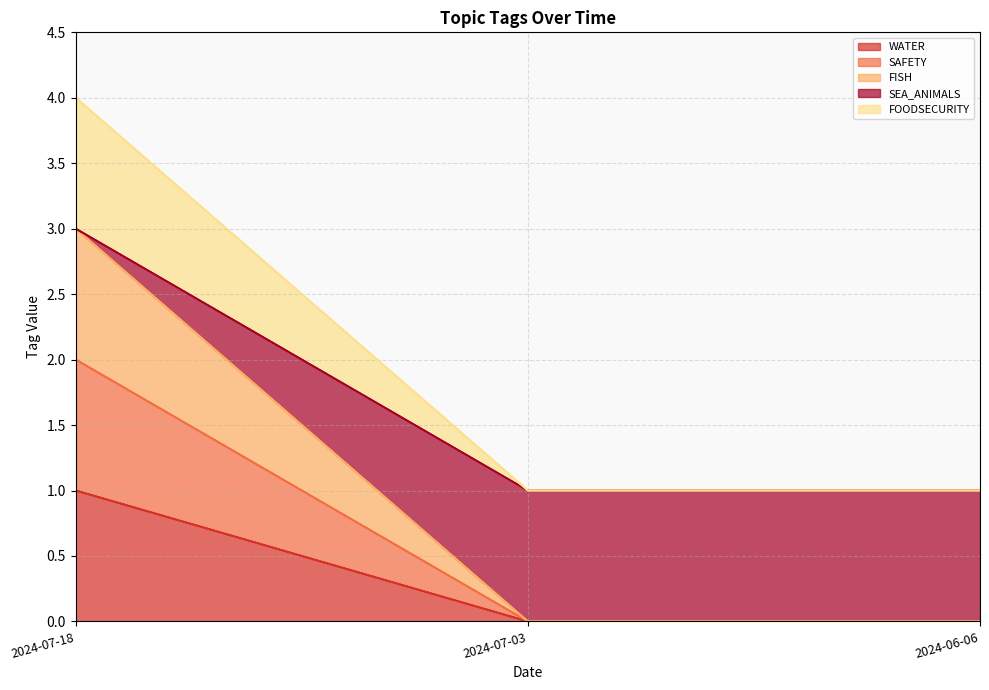

Does the chart display data point markers on the line(s)?

No